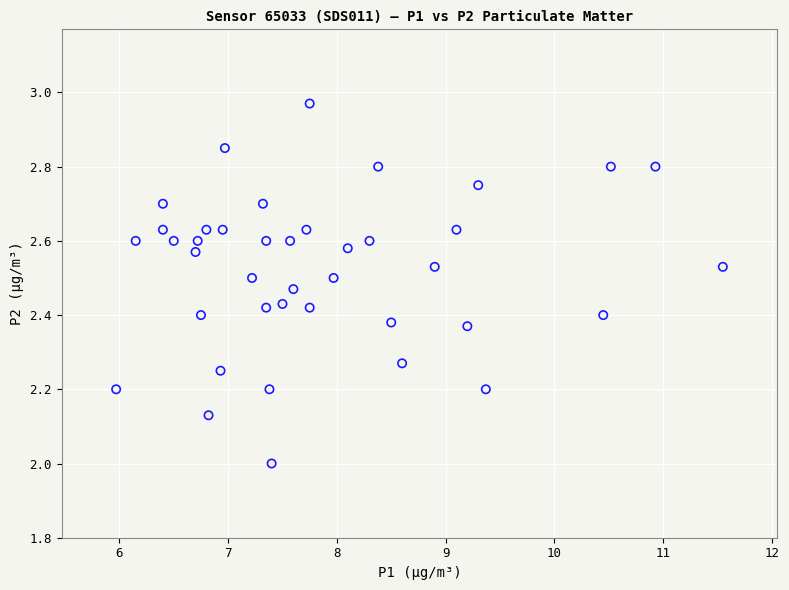

What is the range of Y values (max minus min)?

1.0